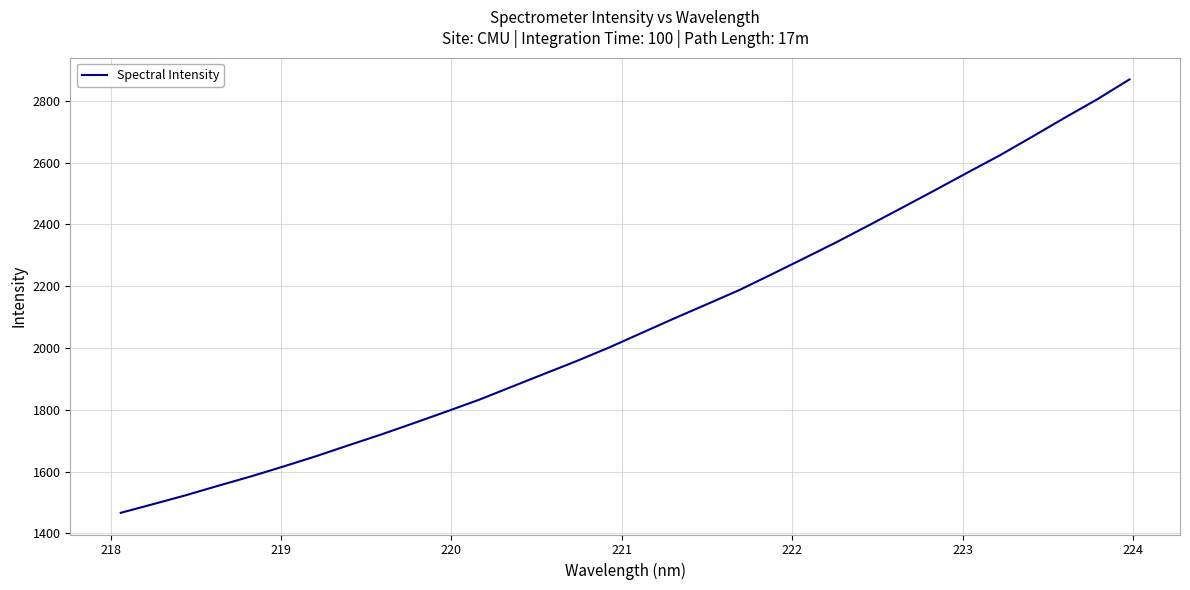

What is the difference between the maximum and minimum values?

1402.4